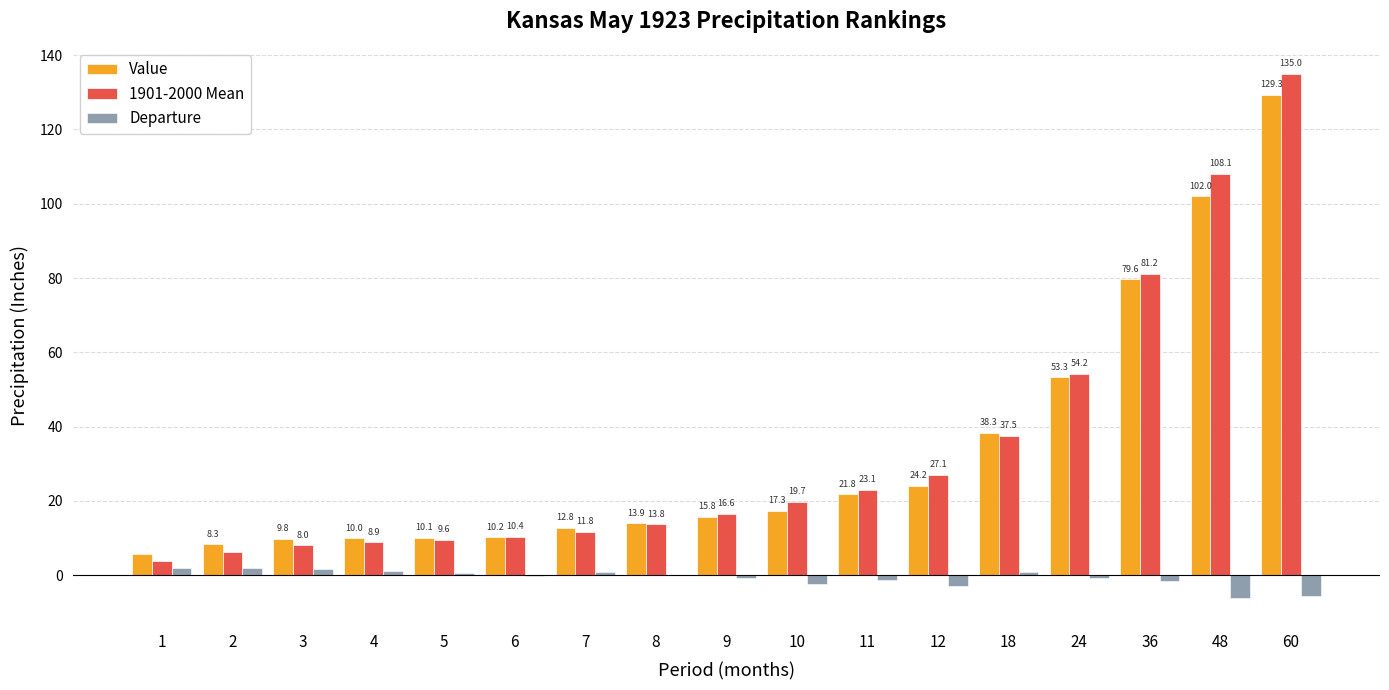

What is the average value of the Departure series?

-0.7